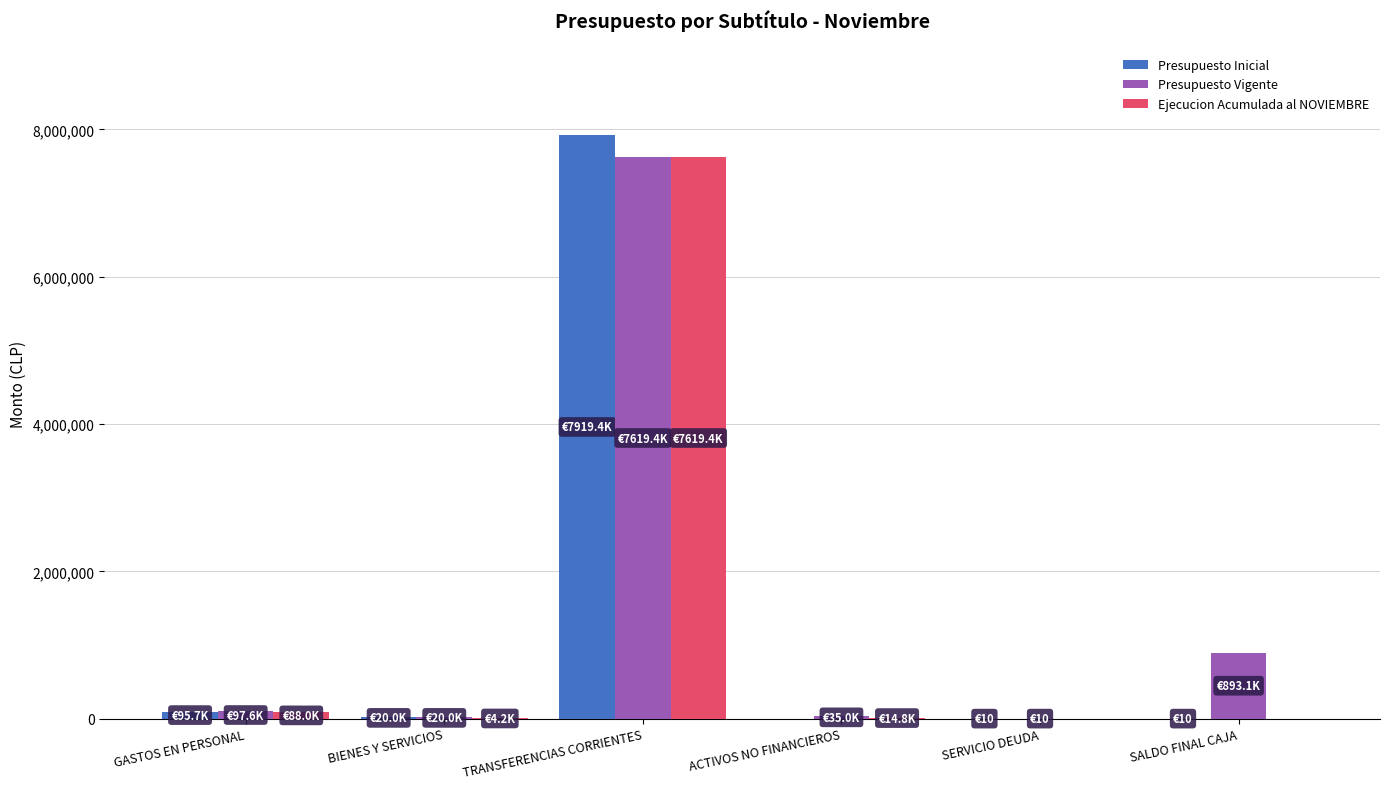

At which category is the sum across all series the highest?

TRANSFERENCIAS CORRIENTES